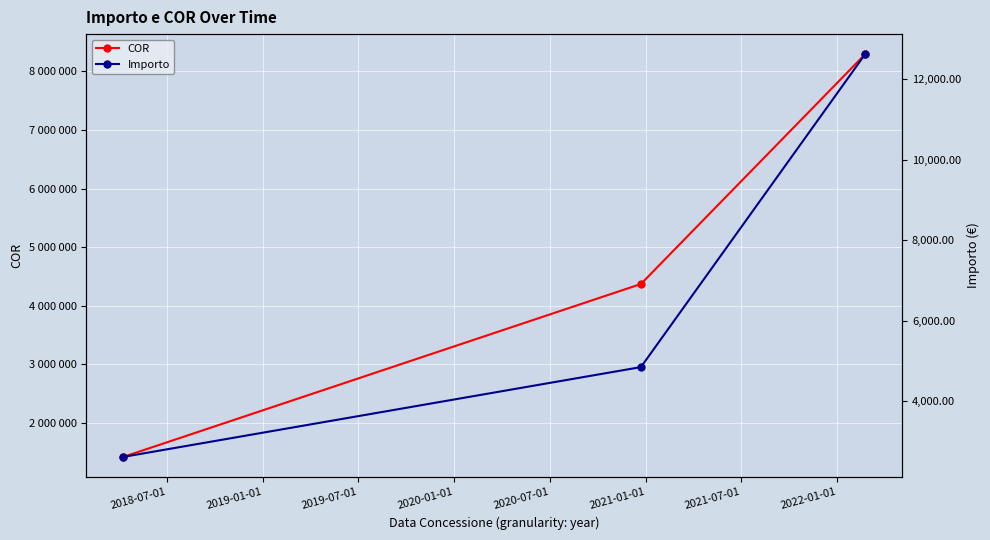

Between 2019-01-01 and 2018-07-01, which is larger?

2019-01-01